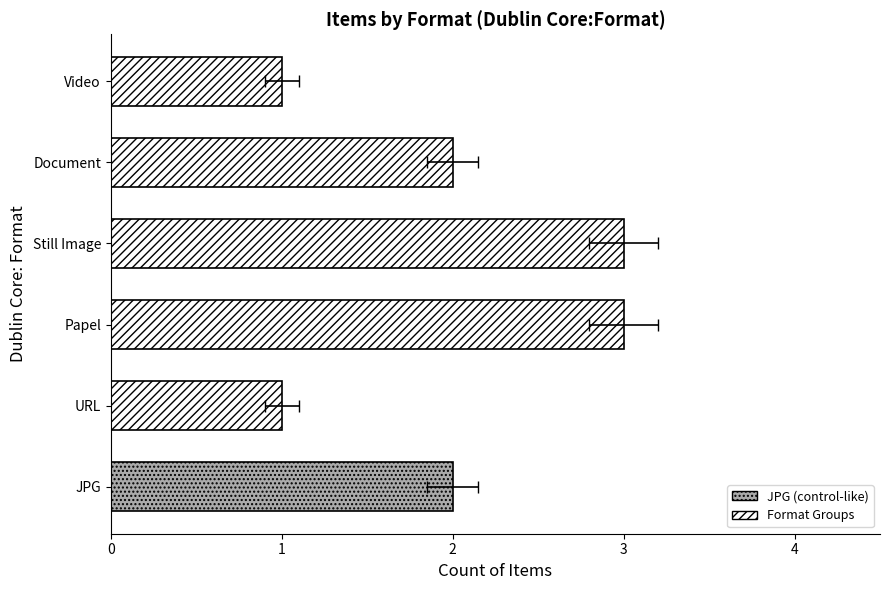

What value does the data have at Papel?

3